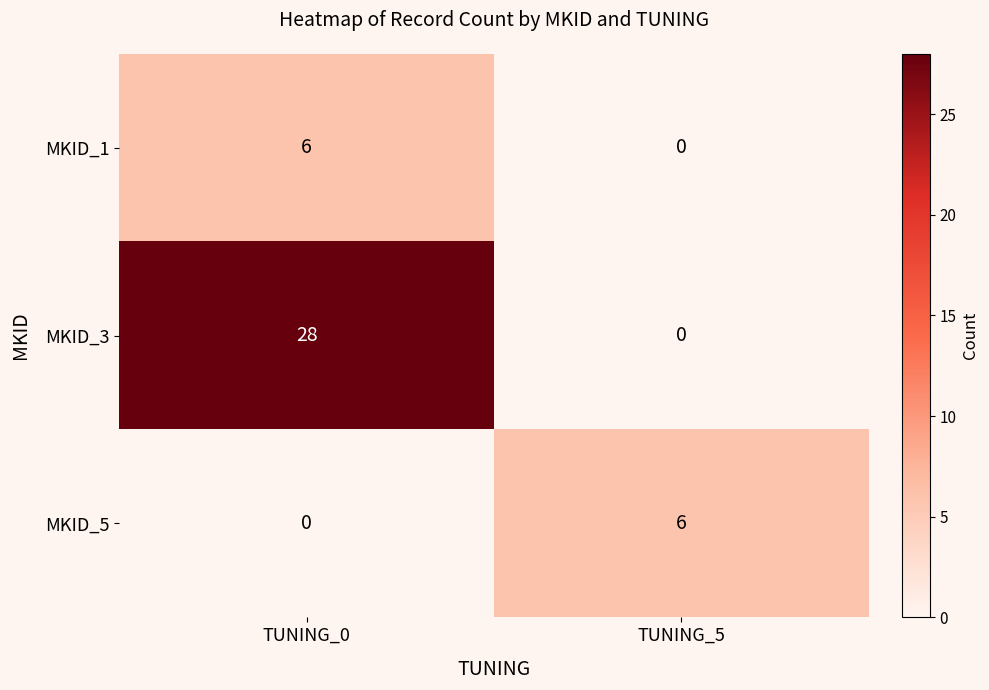

At TUNING_0, list the series in order from smallest to largest.

MKID_5, MKID_1, MKID_3